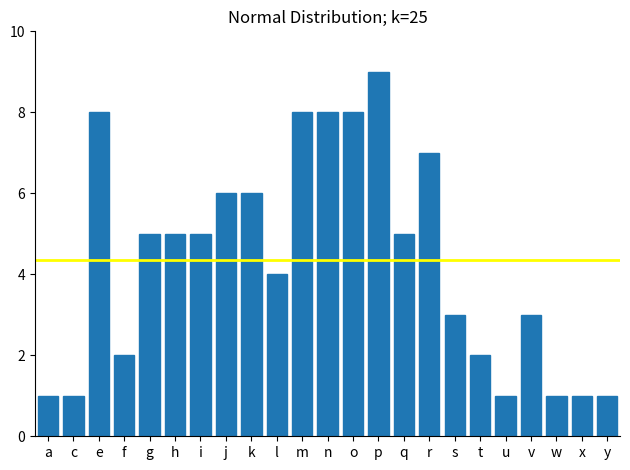

What is the average value?

4